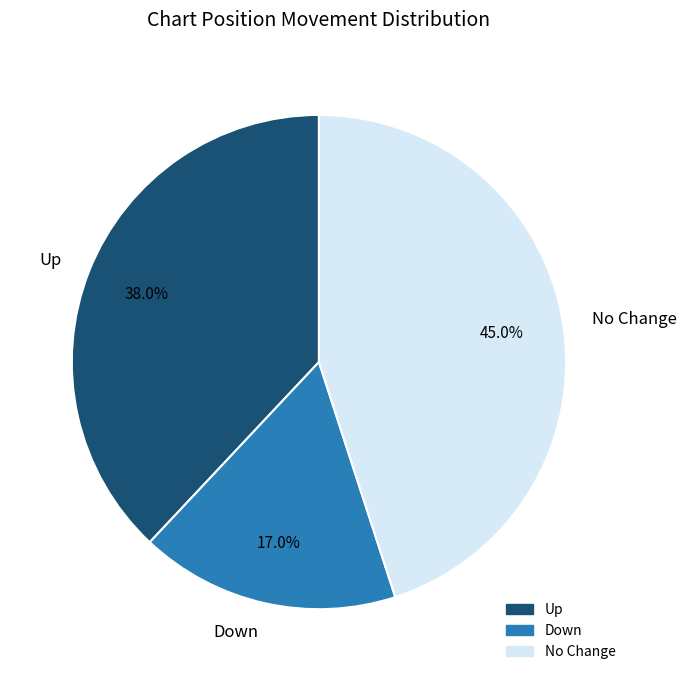

What percentage do No Change and Up together represent?

83.0%